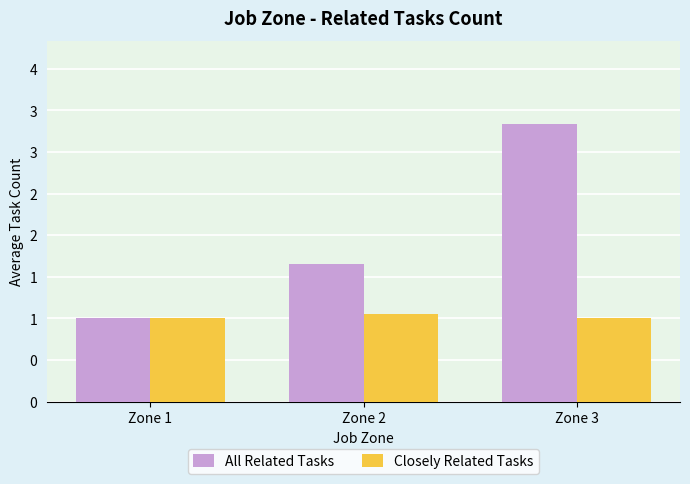

Where is Closely Related Tasks nearest to the value 1?

Zone 1